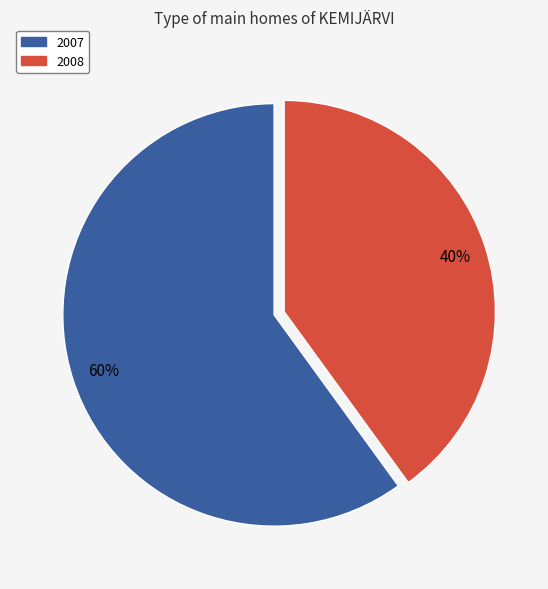

Do 2008 and 2007 together represent more than half of the pie?

Yes